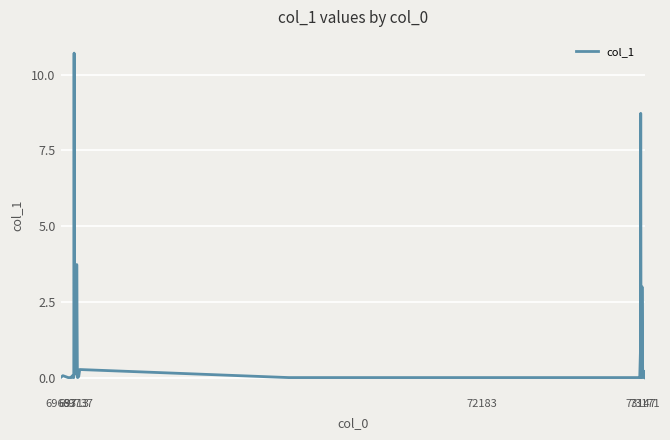

What is the difference between the maximum and minimum values?

10.7